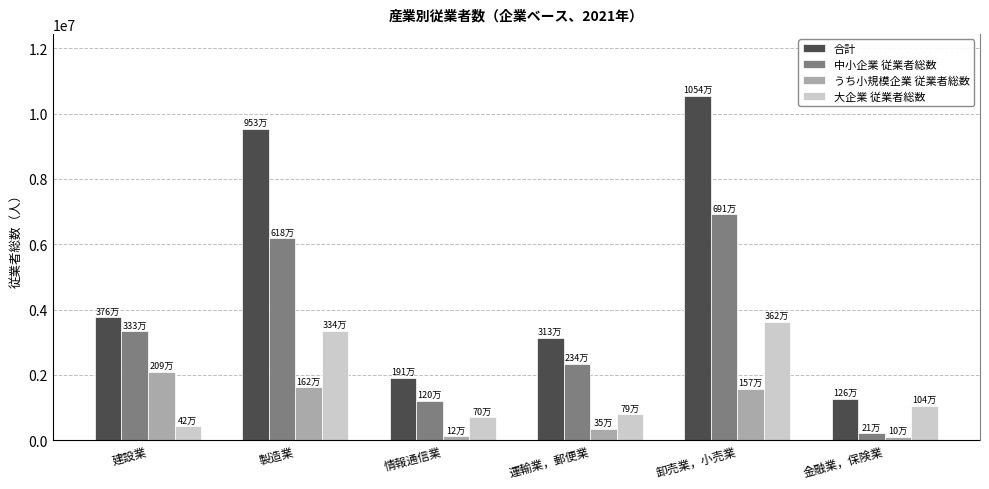

Read the 中小企業 従業者総数 value at 情報通信業, to the nearest 10.

1209580